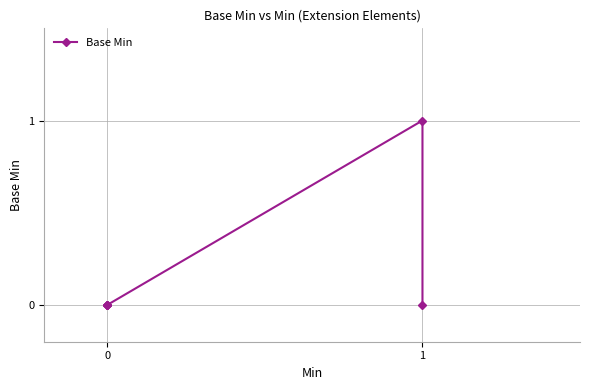

The chart shows a value of 1 at 1. True or false?

False